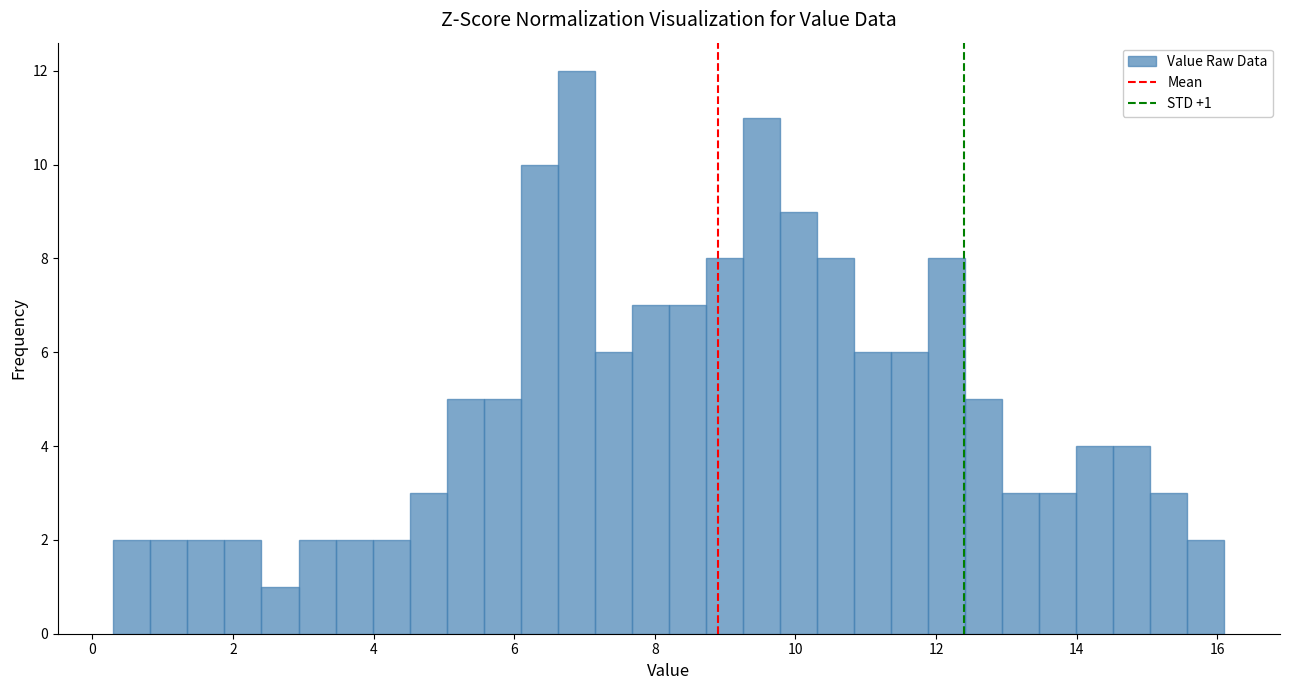

Around what value on the x-axis is the tallest bar? Give the approximate position of its centre, as read against the axis.

6.8